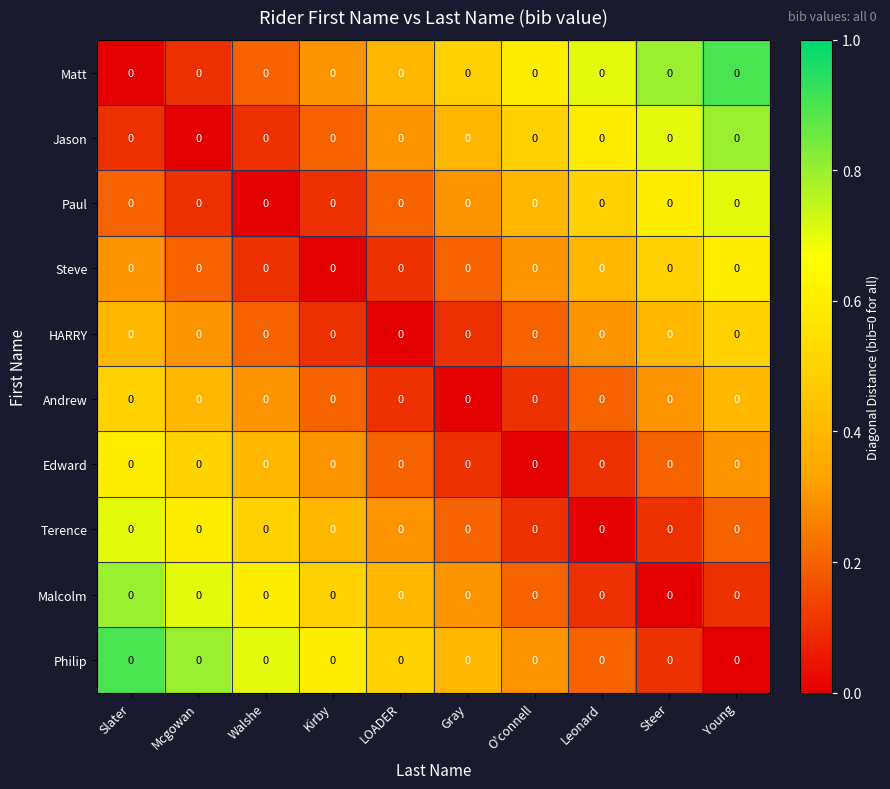

What is the total value across all series at Walshe?

3.1